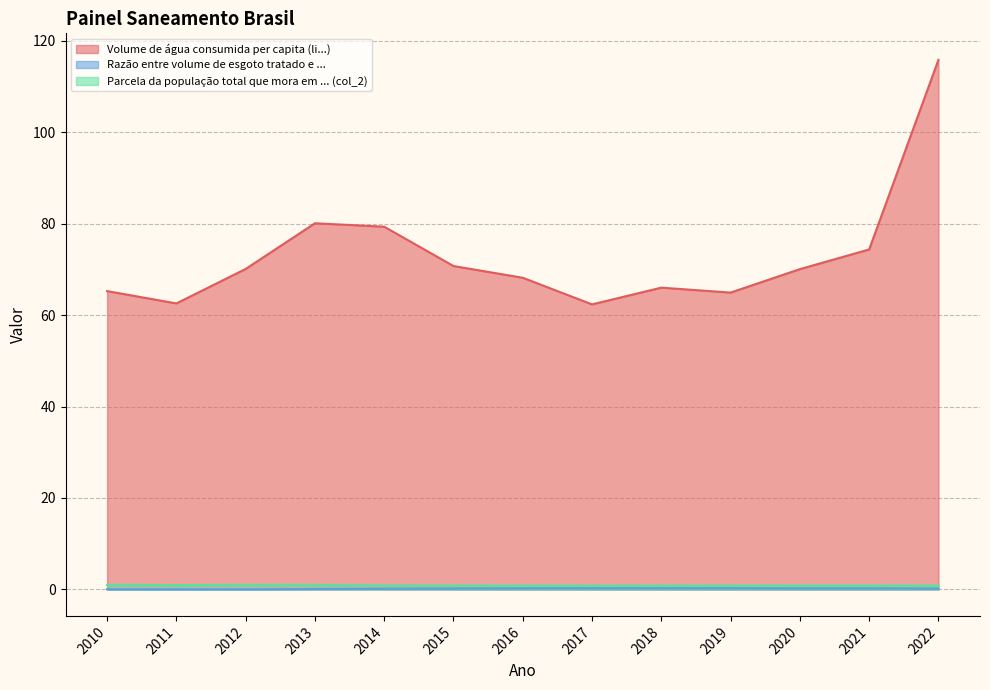

Rank the series at 2012 from highest to lowest value.

Volume de água consumida per capita (li...), Parcela da população total que mora em ... (col_2), Razão entre volume de esgoto tratado e ...